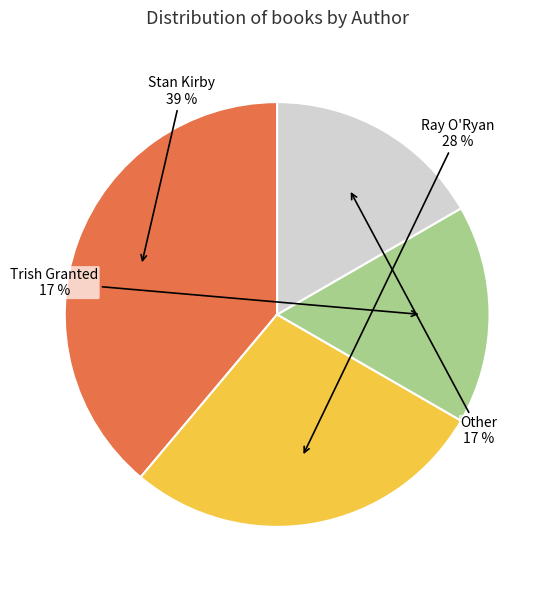

To the nearest percent, what is the average slice percentage?

25%